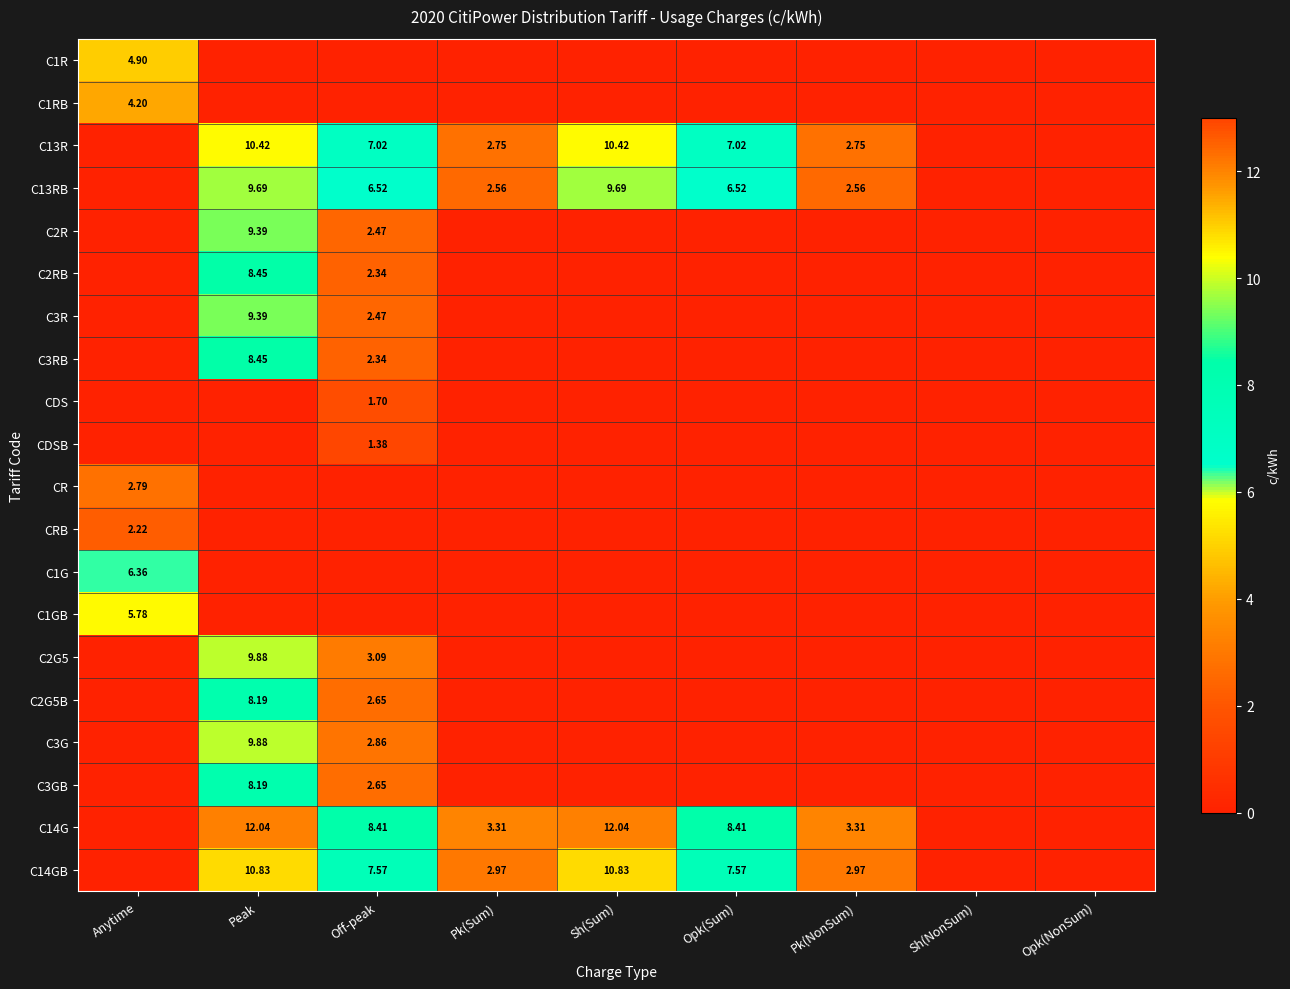

At which label is C14GB closest to 5?

Pk(Sum)